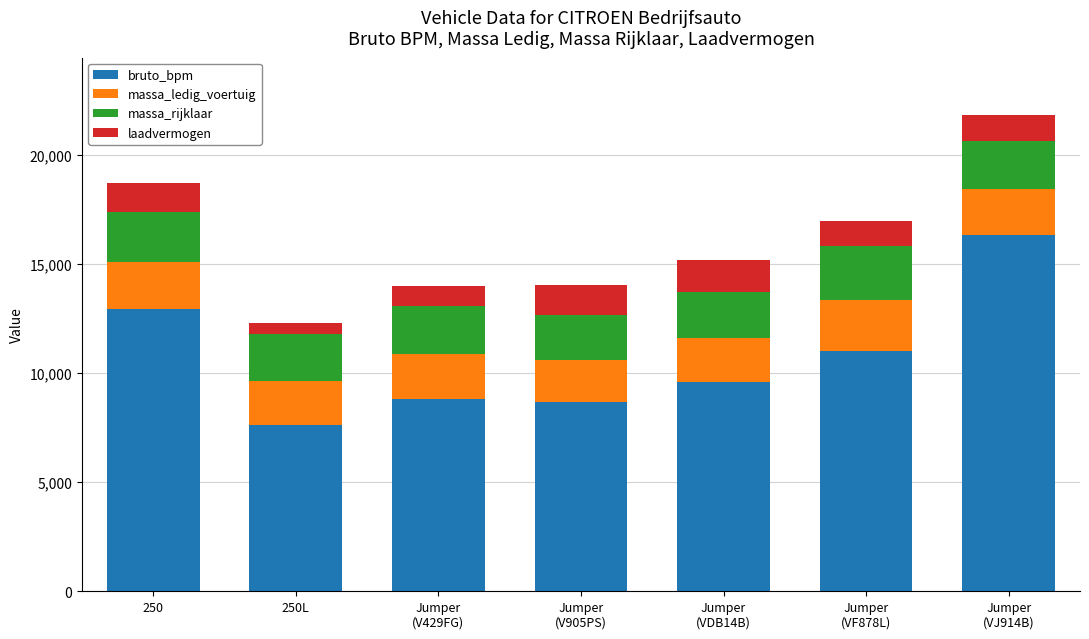

What is the sum of all bruto_bpm values?

74898